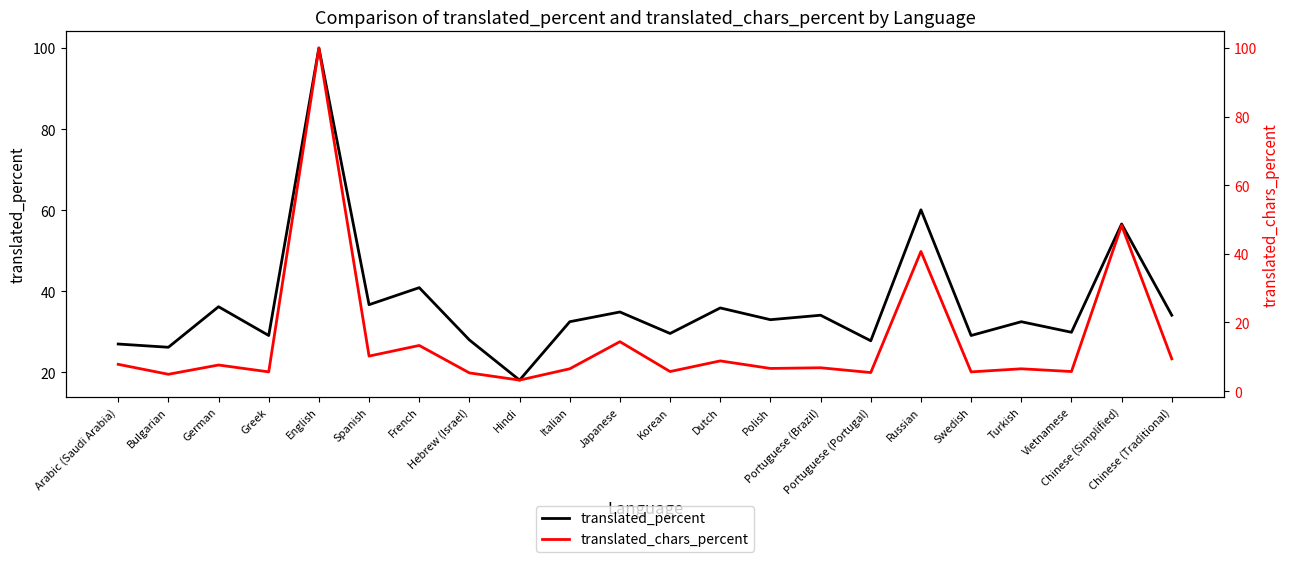

How many values in the translated_chars_percent series are below 6?

8